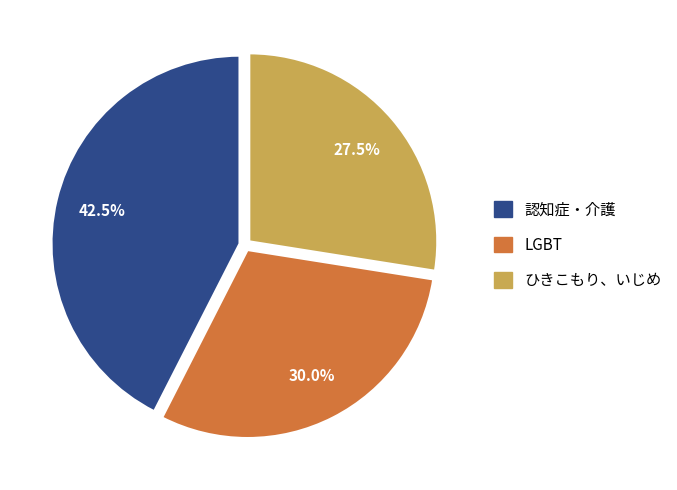

Which category has the biggest portion of the pie?

認知症・介護